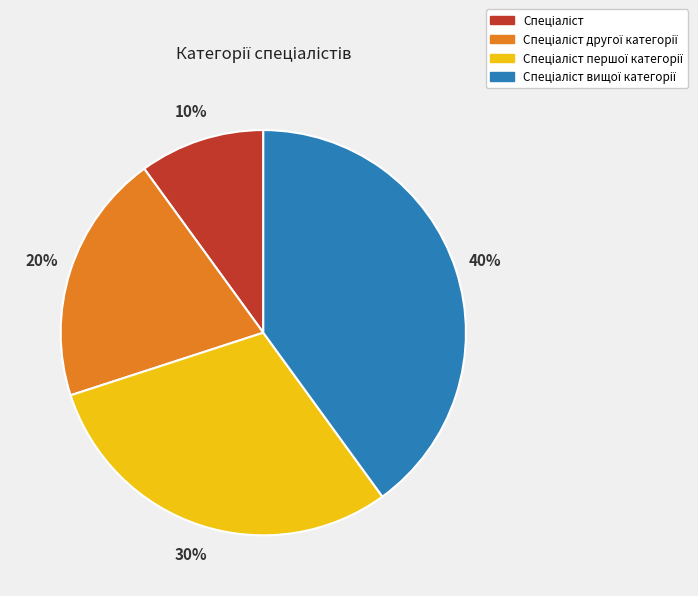

To the nearest percent, what is the difference between the largest and smallest slice percentages?

30%